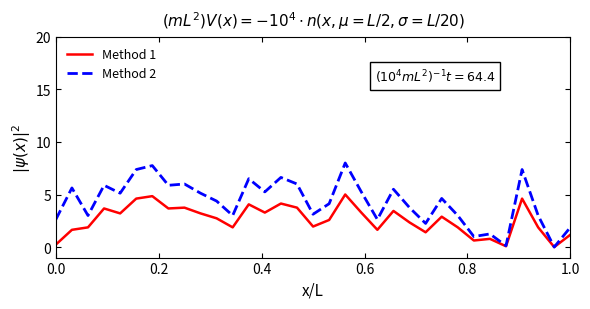

What is the maximum value shown in the chart?

8.0